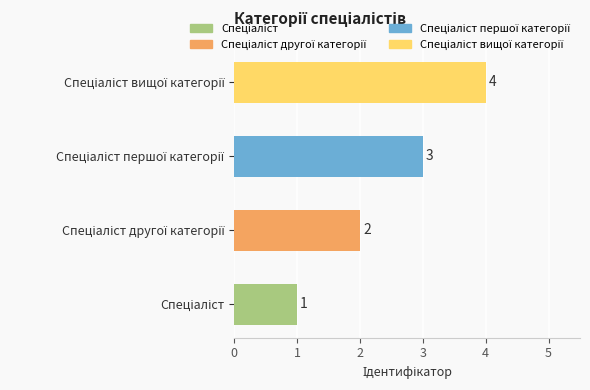

What is the sum of all values?

10